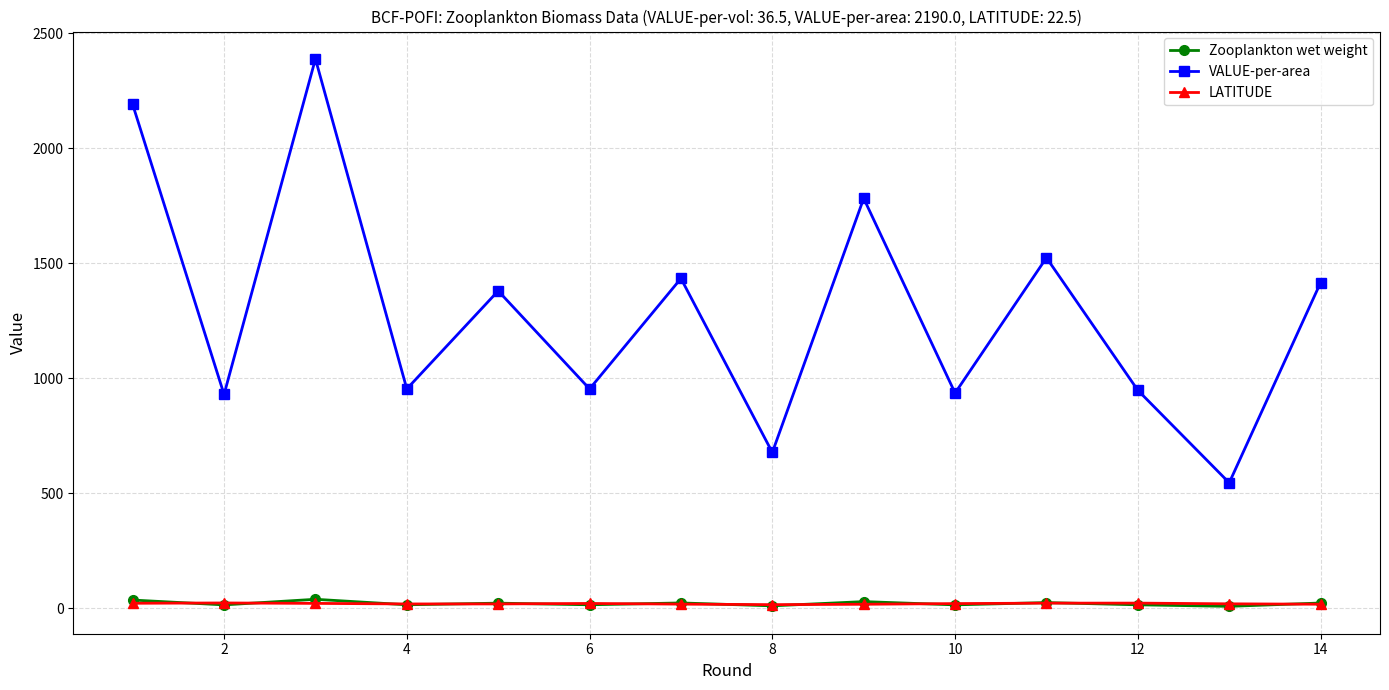

True or false: LATITUDE has more than 2 points higher than both neighbors.

True